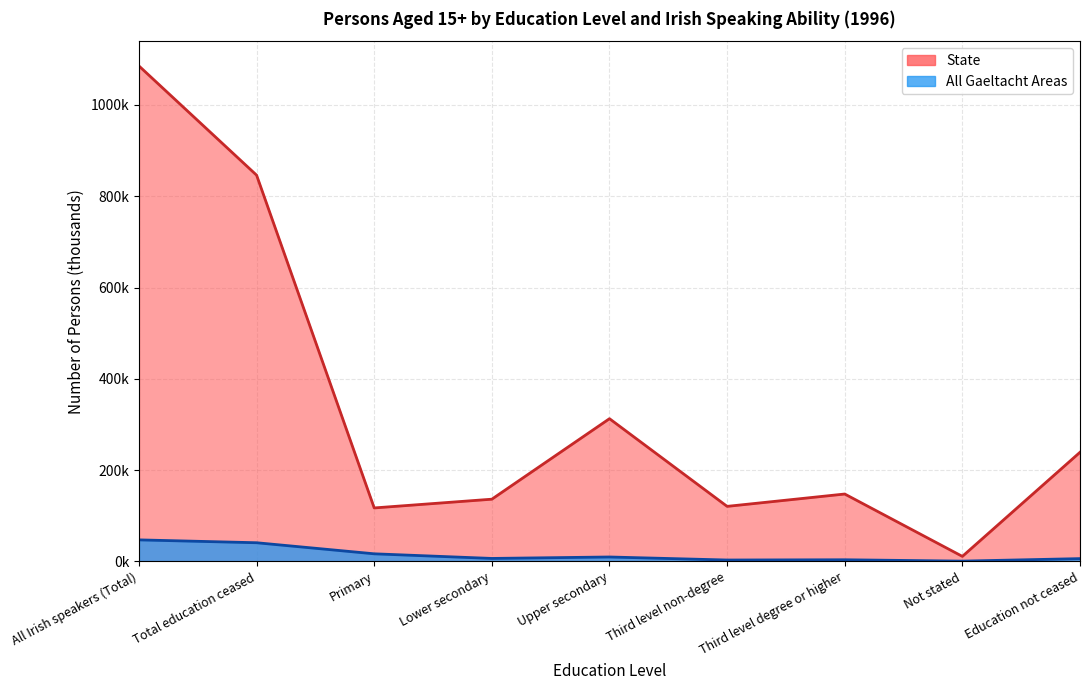

Where is State nearest to the value 548?

Upper secondary